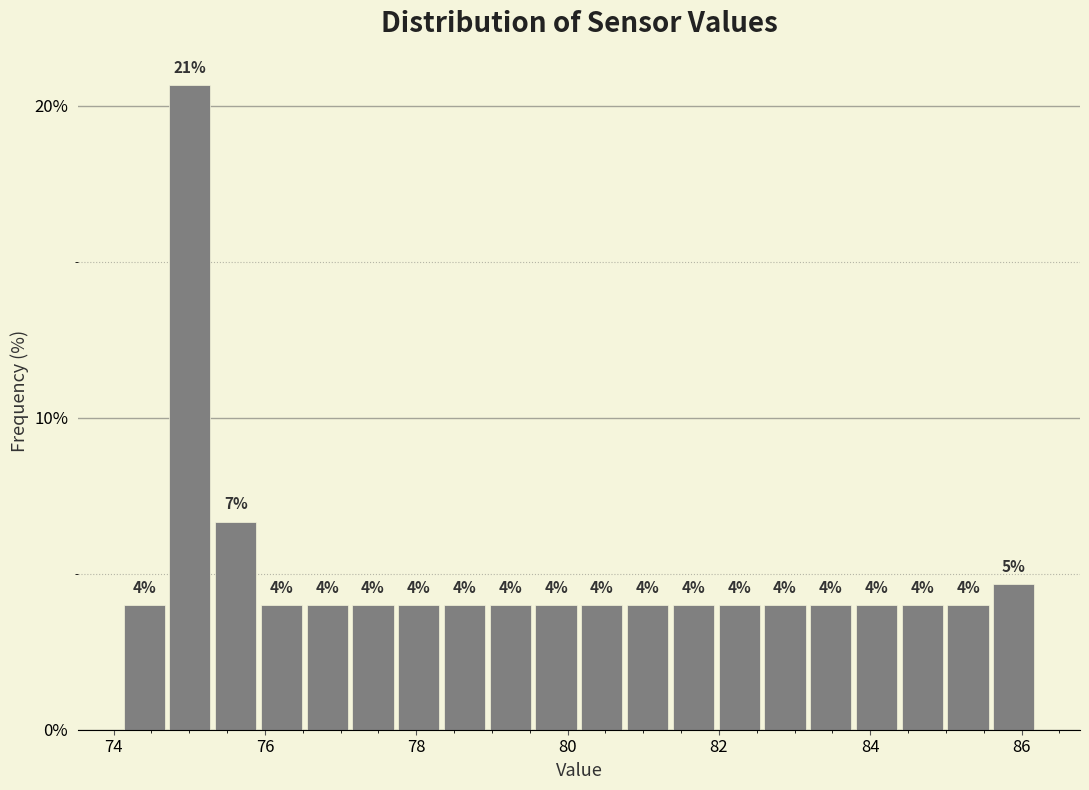

Around what value on the x-axis is the tallest bar? Give the approximate position of its centre, as read against the axis.

75.0